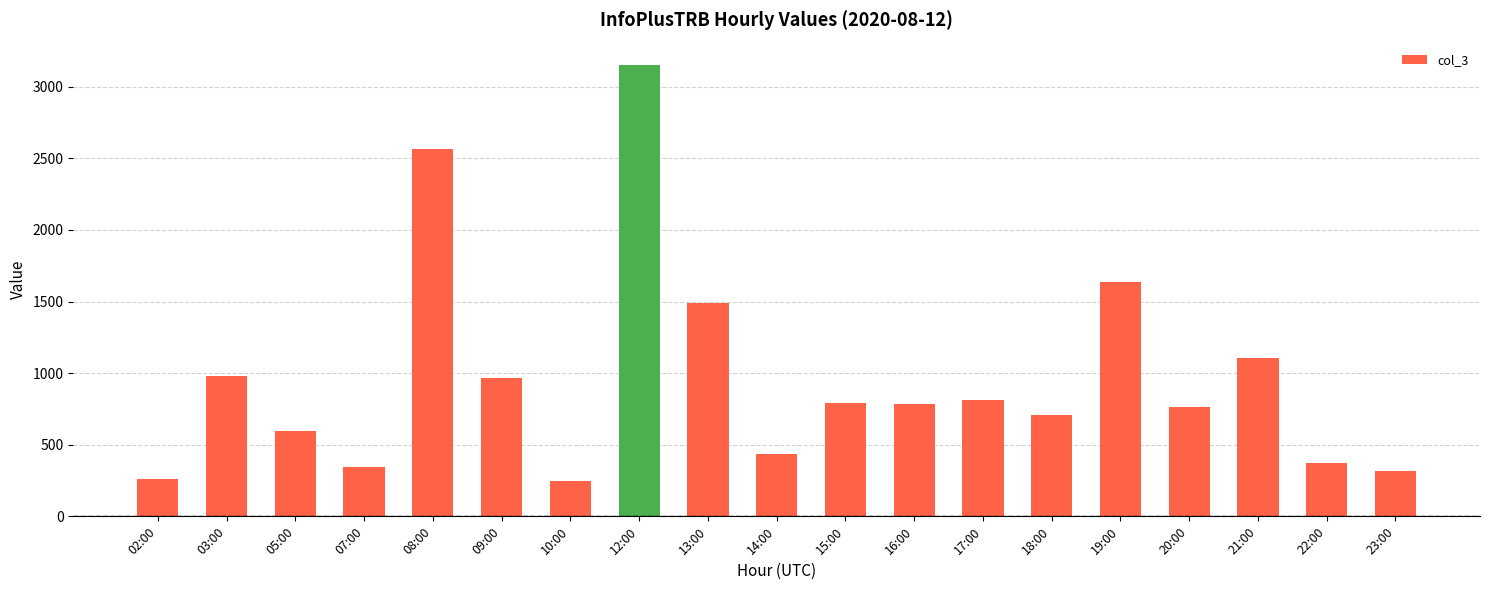

Does the chart contain any negative values?

No